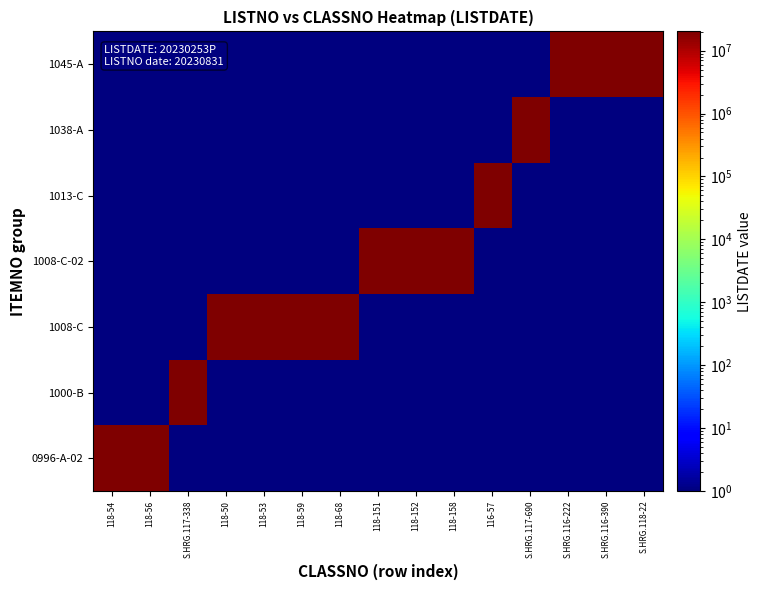

List the series in order of their peak value, lowest first.

0996-A-02, 1000-B, 1008-C, 1008-C-02, 1013-C, 1038-A, 1045-A